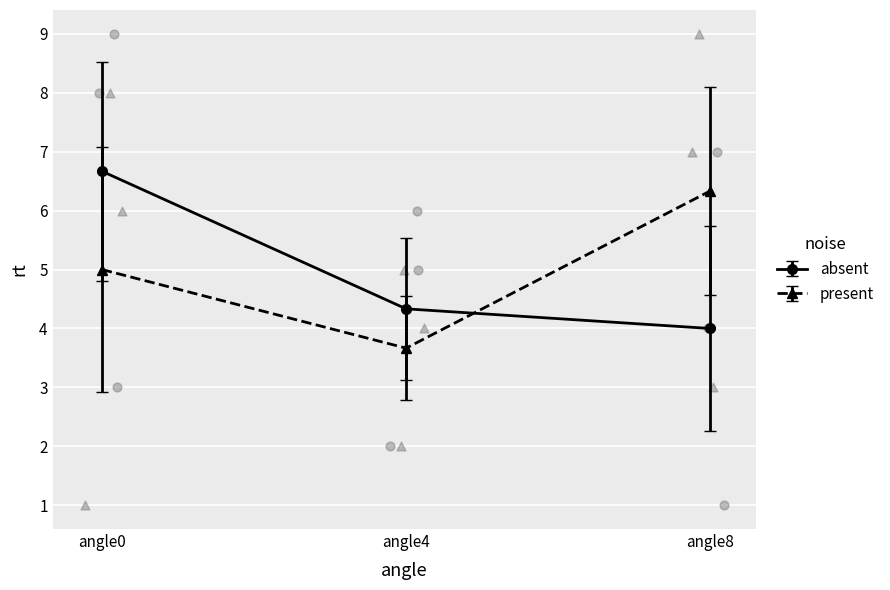

What value does the absent series have at angle0?

6.7